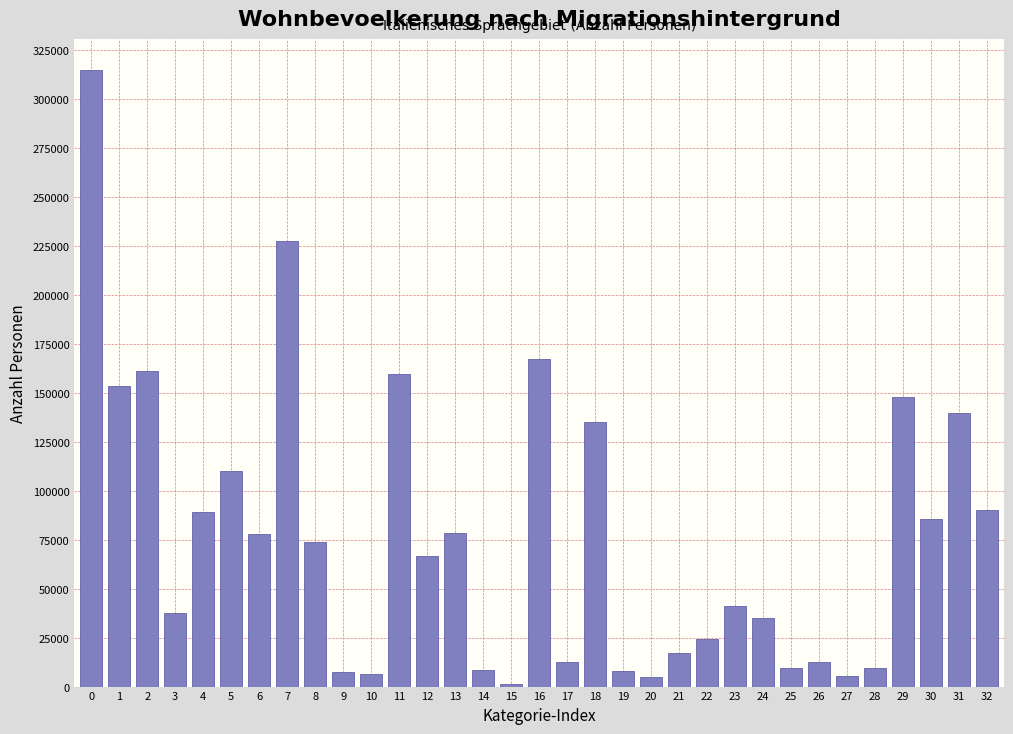

What is the value of the 24th bar from the left?

41033.2